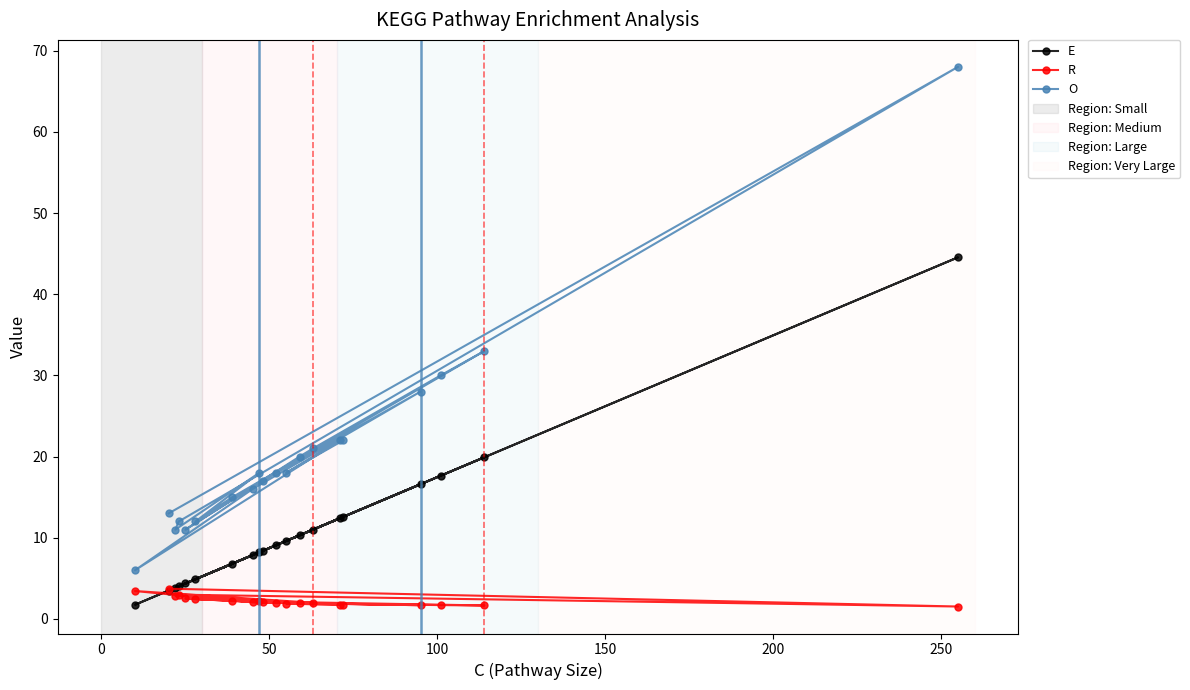

What is the difference between the maximum and second lowest values in the E series?

41.0